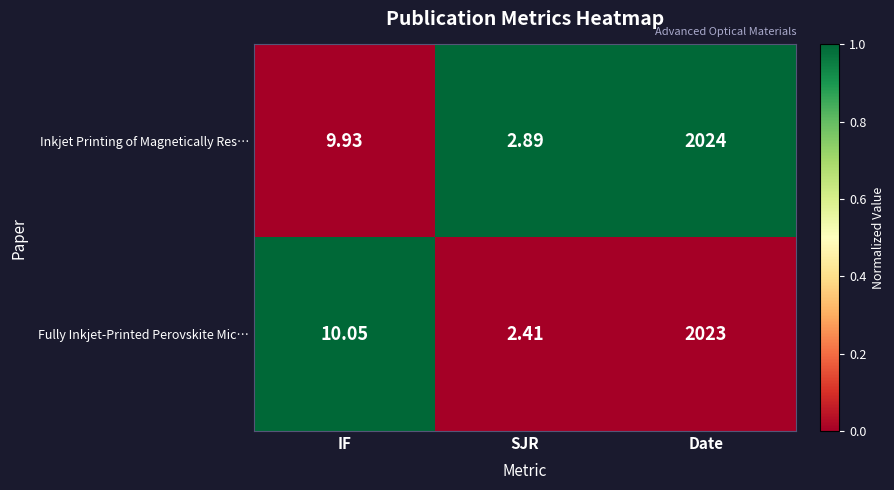

Which series has the largest range (max minus min)?

Inkjet Printing of Magnetically Res…